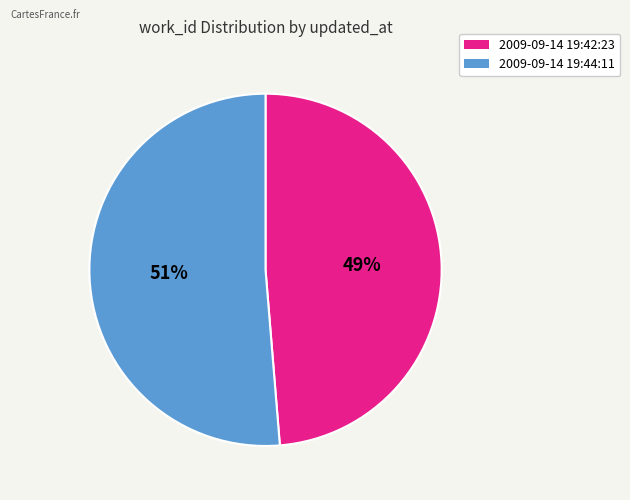

How many slices are in this pie chart?

2